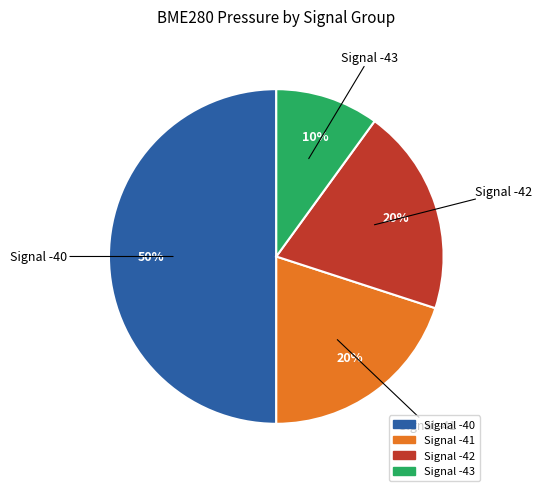

How many segments does this pie chart have?

4